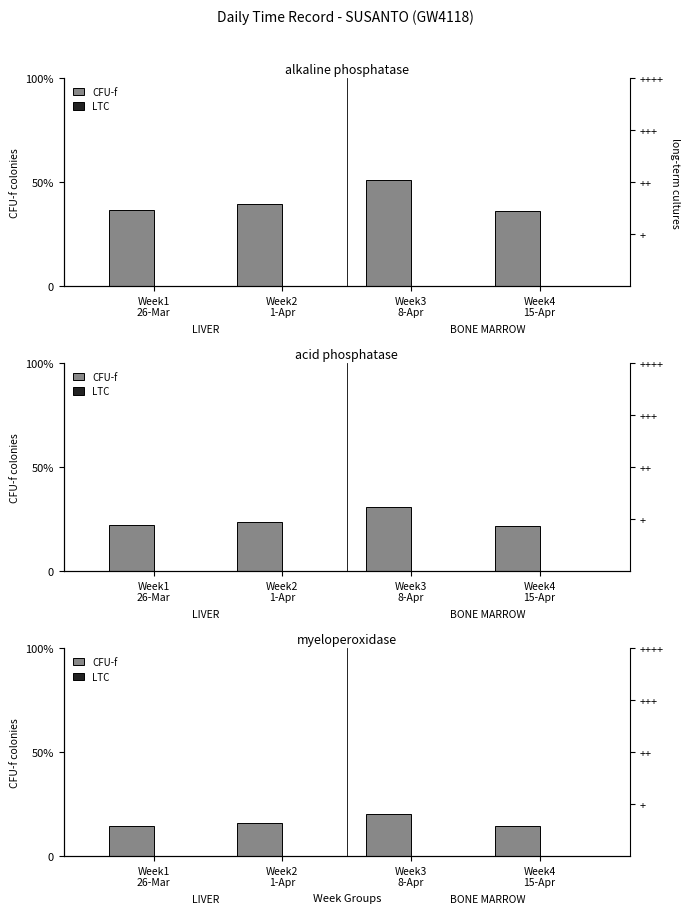

What position from the right is Week1
26-Mar?

4